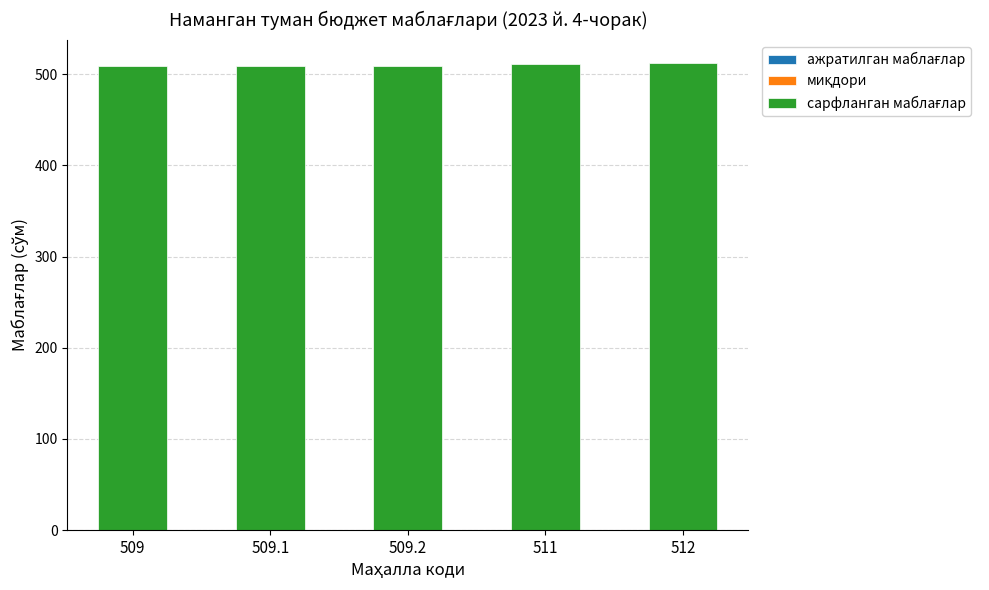

What is the maximum value shown in the chart?

512.0